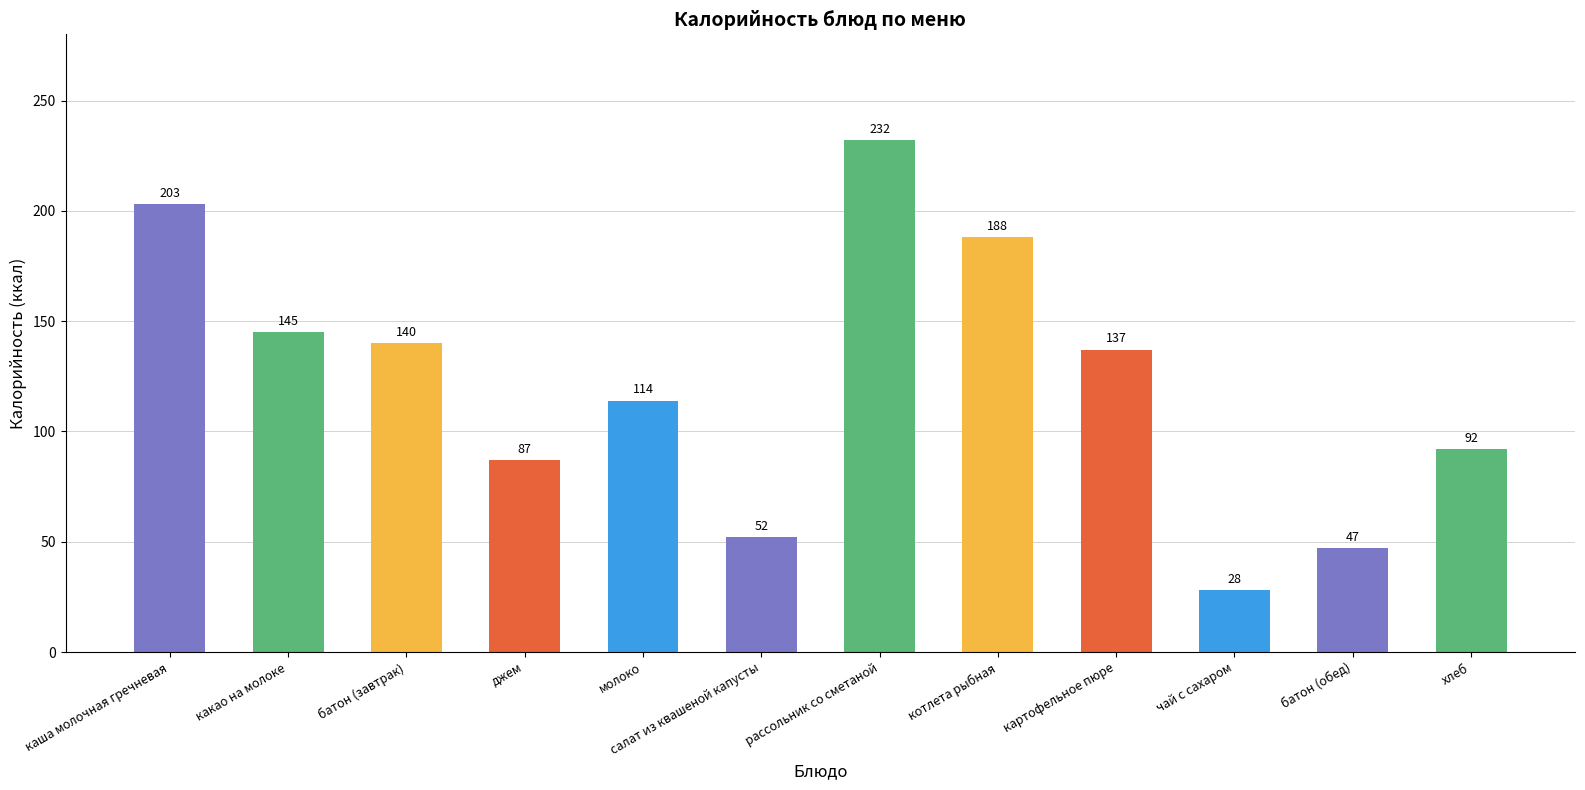

What is the maximum value shown in the chart?

232